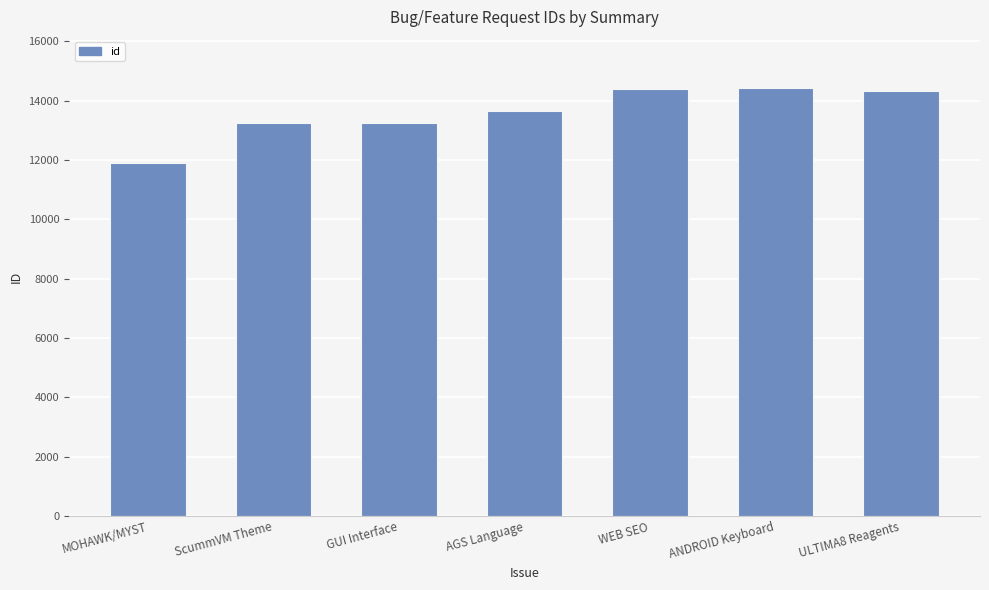

What is the label of the 1st bar from the left?

MOHAWK/MYST